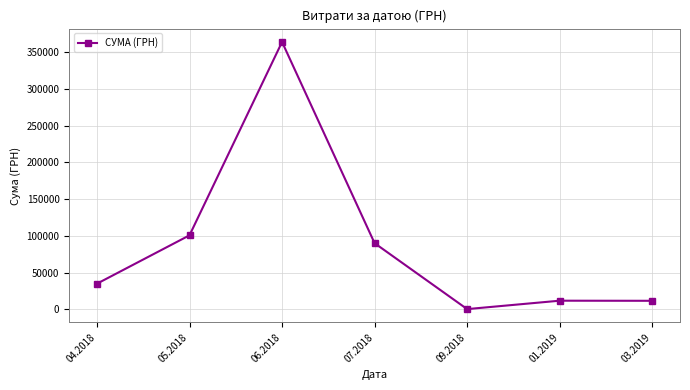

The value at 07.2018 is 54856.7. True or false?

False